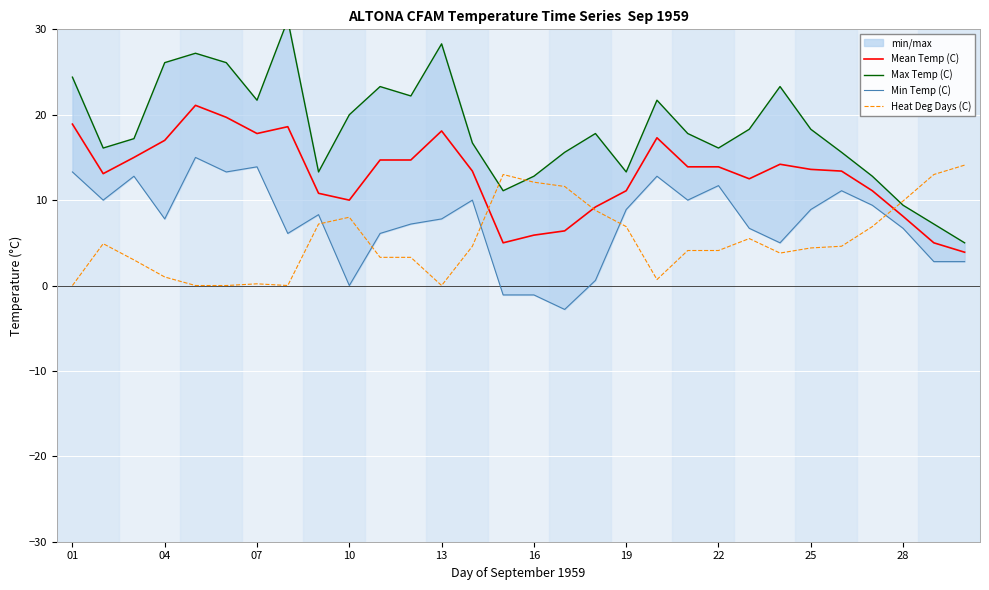

How many lines are shown in the chart?

4